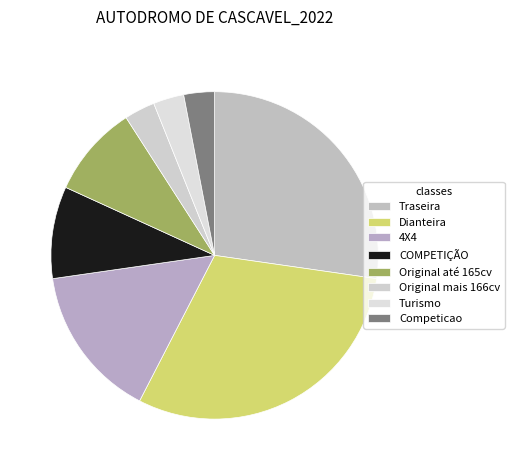

True or false: Original até 165cv accounts for 1% of the total.

False